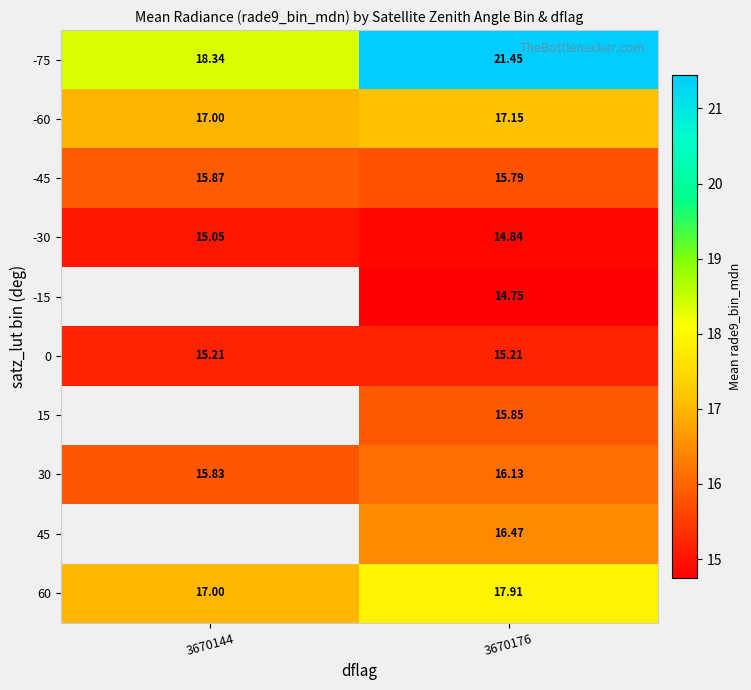

Which has a higher value, 3670144 or 3670176?

3670176